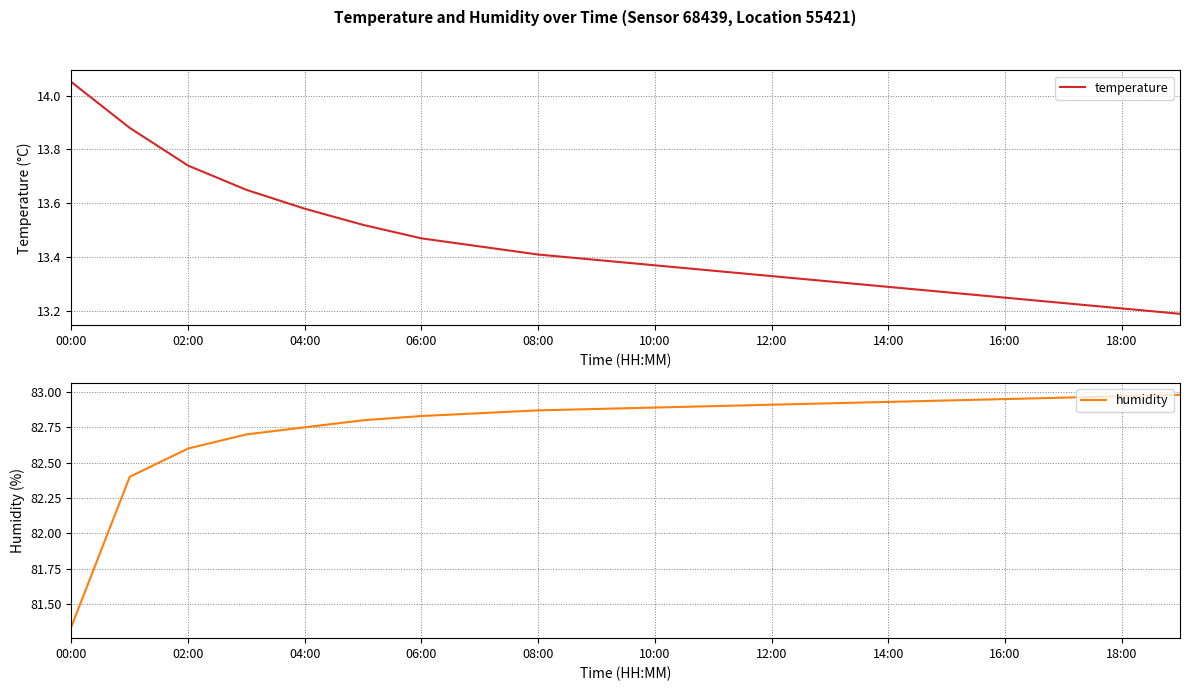

True or false: temperature and humidity intersect in this chart.

False